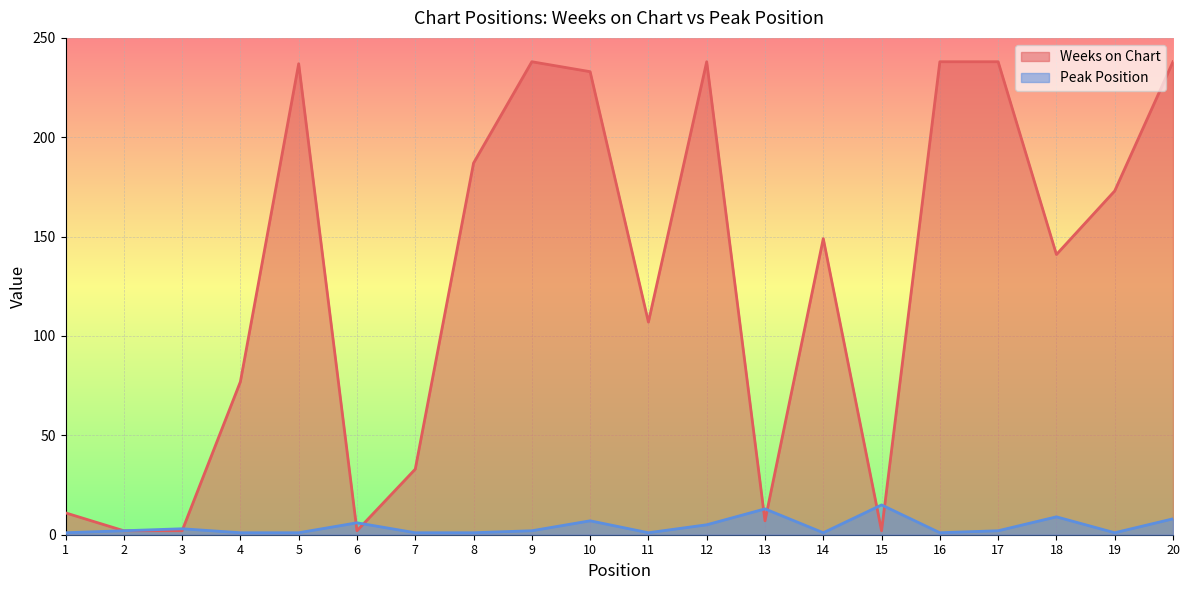

What is the difference between the maximum and second lowest values in the Weeks on Chart series?

236